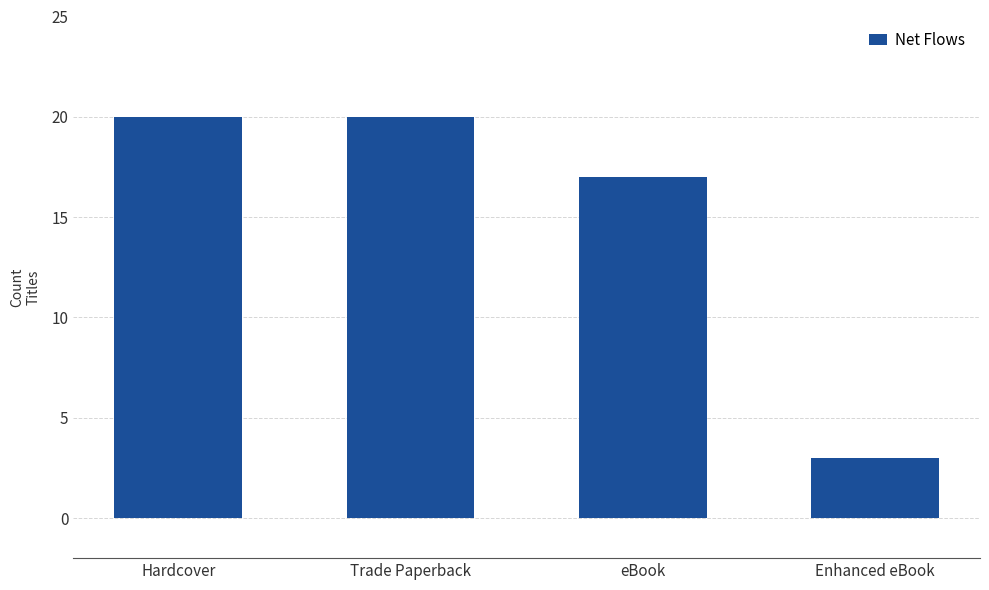

What is the change in value from Hardcover to eBook?

-3